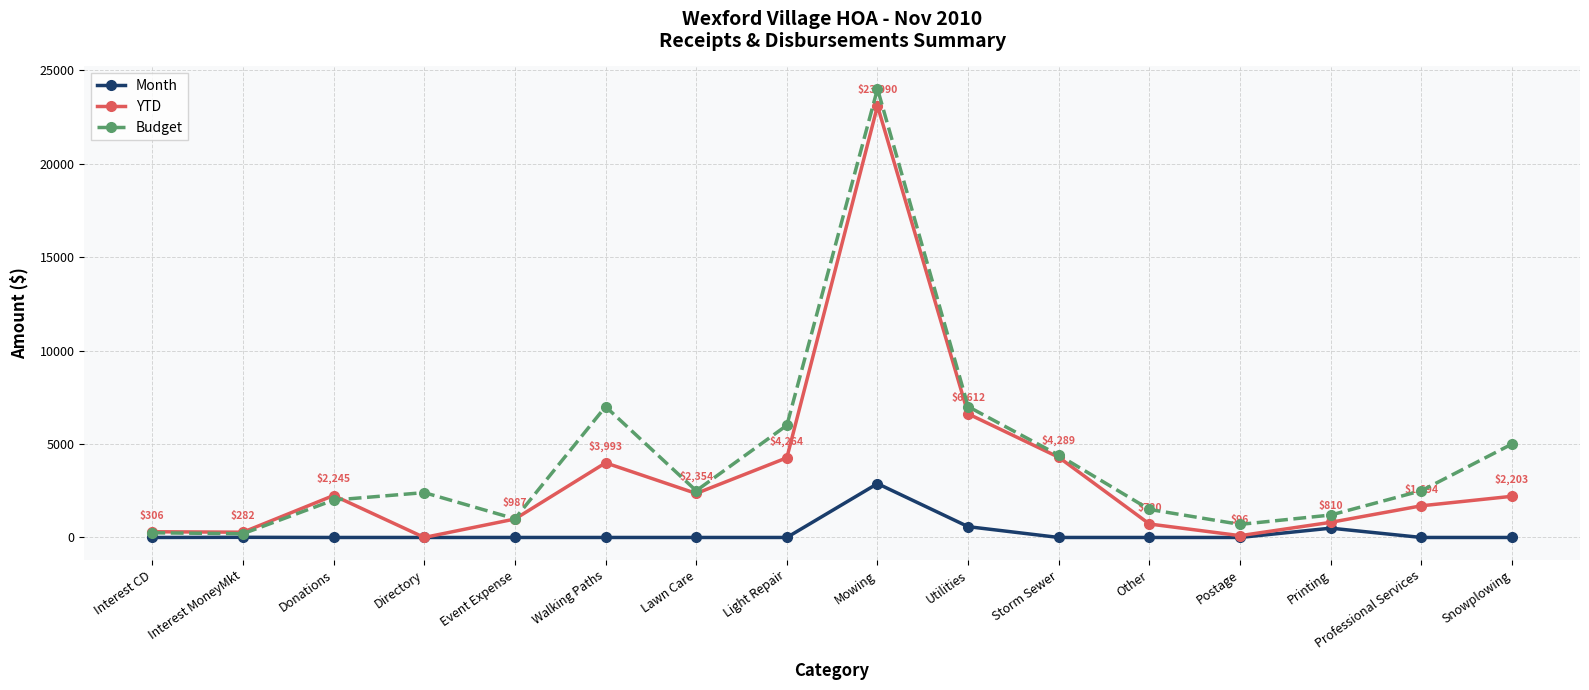

Rank the series by their average value, from highest to lowest.

Budget, YTD, Month